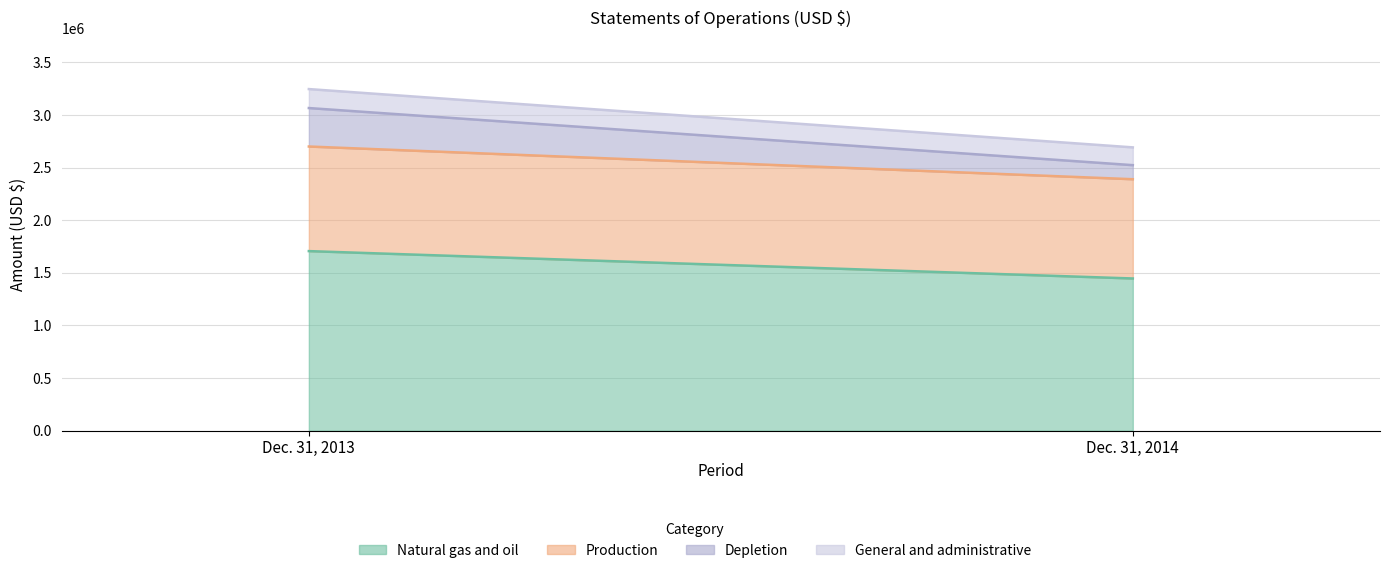

Rank the series by their maximum value, from highest to lowest.

Natural gas and oil, Production, Depletion, General and administrative